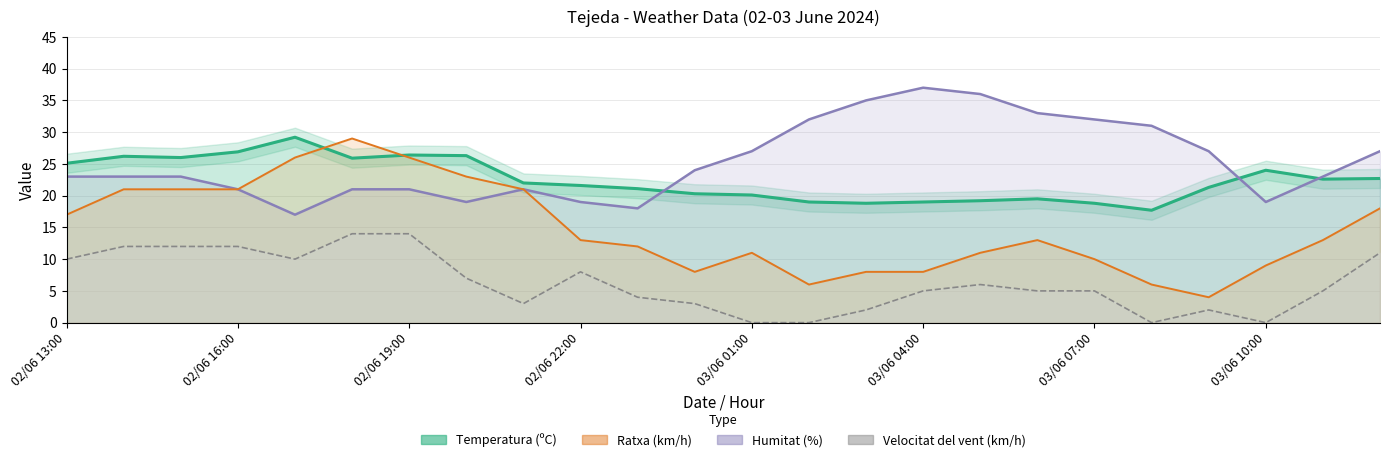

Rank the categories by Temperatura (ºC) value from lowest to highest.

03/06 08:00, 03/06 03:00, 03/06 07:00, 03/06 02:00, 03/06 04:00, 03/06 05:00, 03/06 06:00, 03/06 01:00, 03/06 00:00, 02/06 23:00, 03/06 09:00, 02/06 22:00, 02/06 21:00, 03/06 11:00, 03/06 12:00, 03/06 10:00, 02/06 13:00, 02/06 18:00, 02/06 15:00, 02/06 14:00, 02/06 20:00, 02/06 19:00, 02/06 16:00, 02/06 17:00